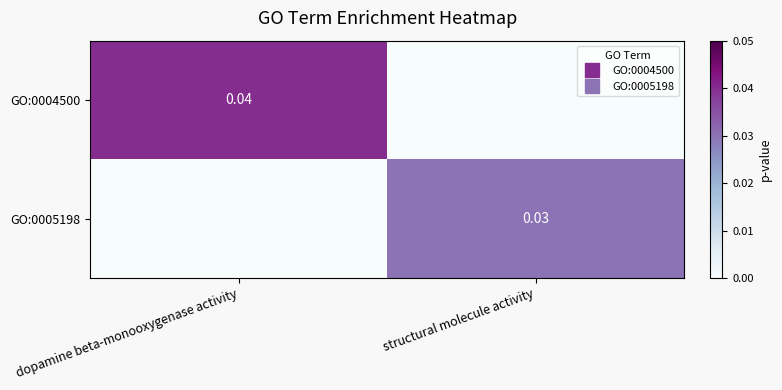

How many values in GO:0005198 are above zero?

1